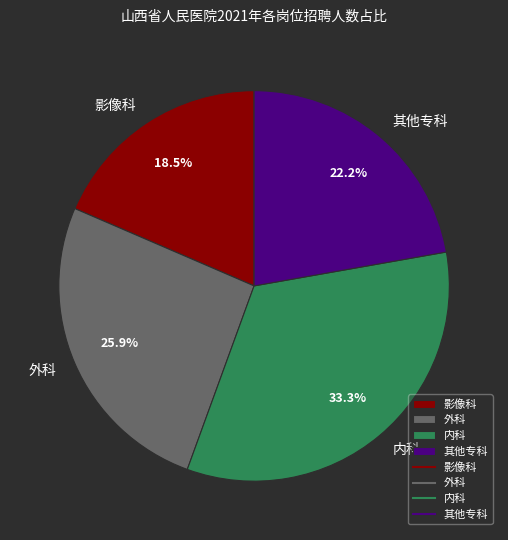

How much of the chart is everything except 影像科?

81.5%